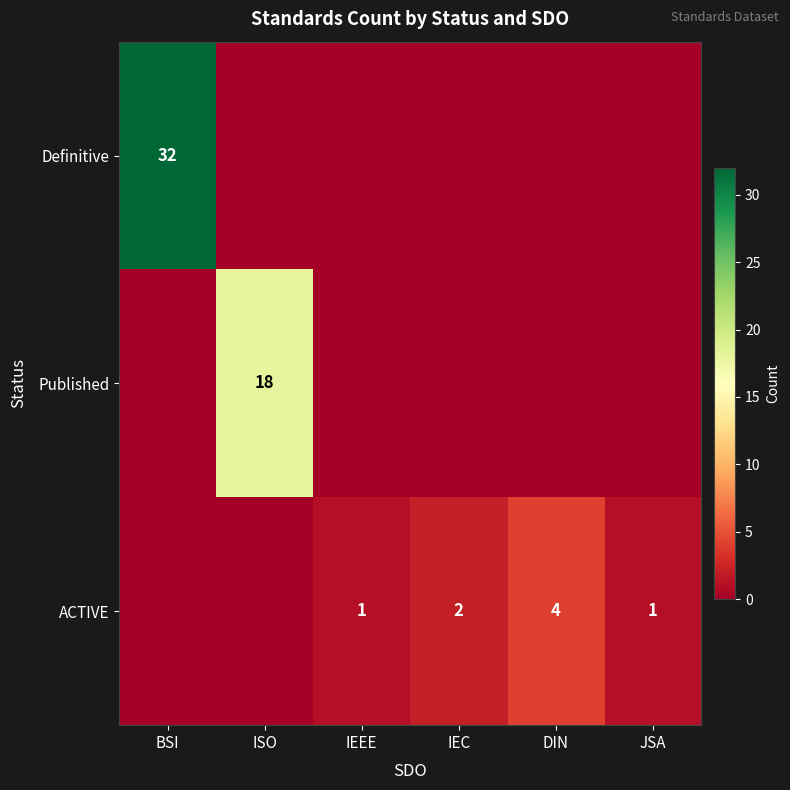

The value of Published at ISO is 18. True or false?

True